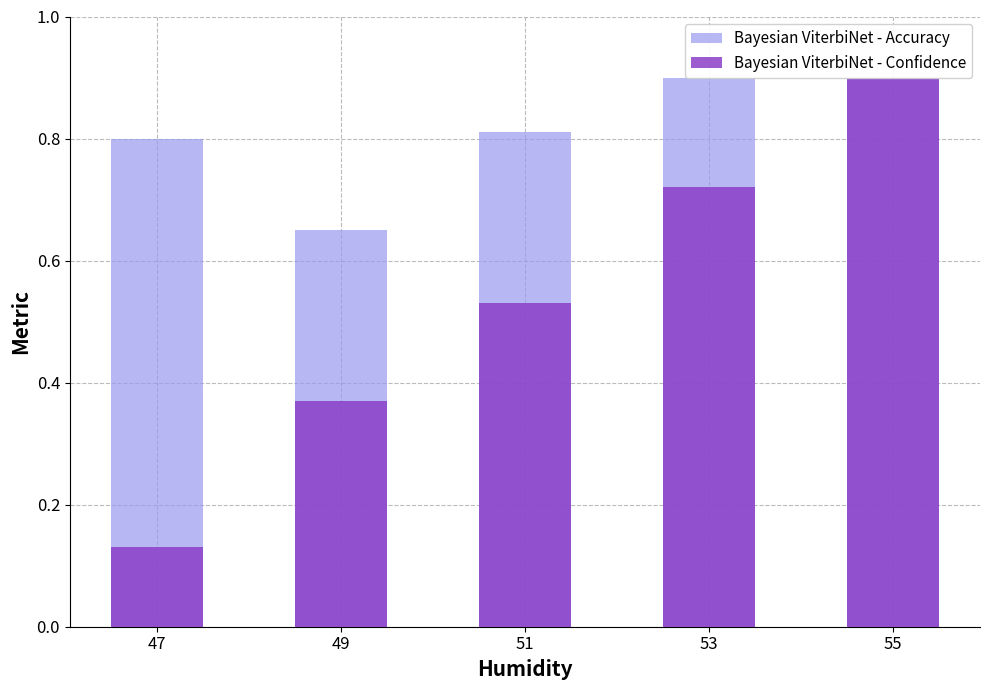

Reading right to left, transcribe all the data shown in this chart.

Bayesian ViterbiNet - Accuracy: 55=0.9	53=0.9	51=0.8	49=0.7	47=0.8
Bayesian ViterbiNet - Confidence: 55=0.9	53=0.7	51=0.5	49=0.4	47=0.1